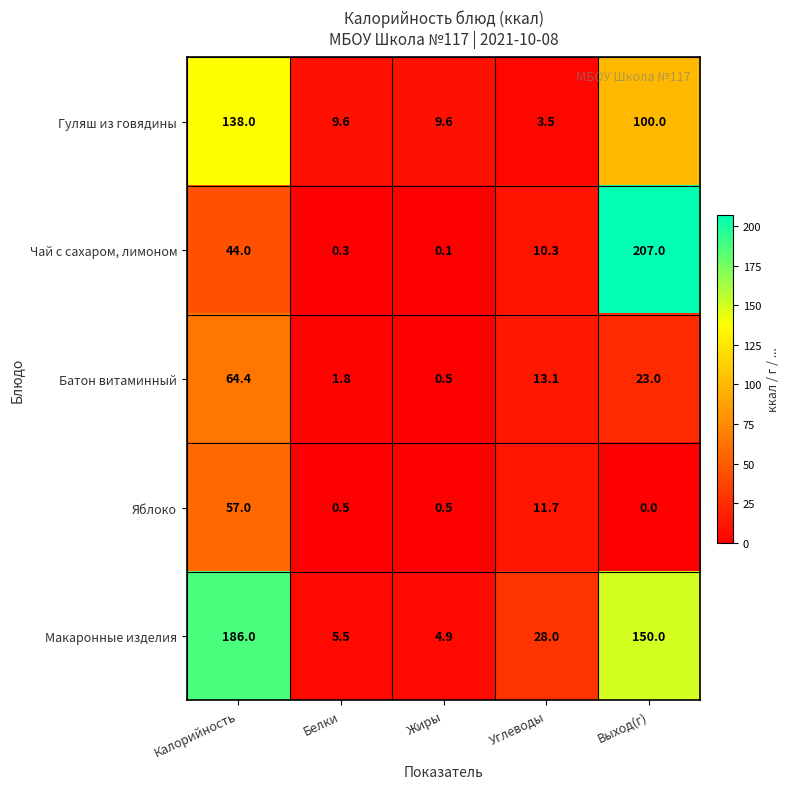

Reading right to left, what are all the values shown in this chart?

Гуляш из говядины: 100.0	3.5	9.6	9.6	138.0
Чай с сахаром, лимоном: 207.0	10.3	0.1	0.3	44.0
Батон витаминный: 23.0	13.1	0.5	1.8	64.4
Яблоко: 0.0	11.7	0.5	0.5	57.0
Макаронные изделия: 150.0	28.0	4.9	5.5	186.0